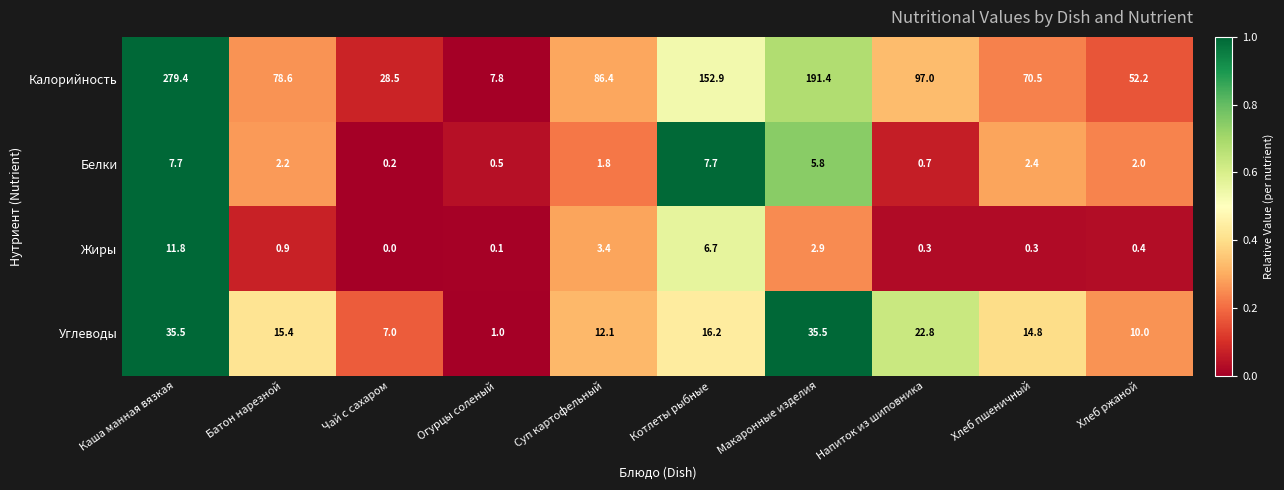

What is the maximum value shown in the chart?

279.4